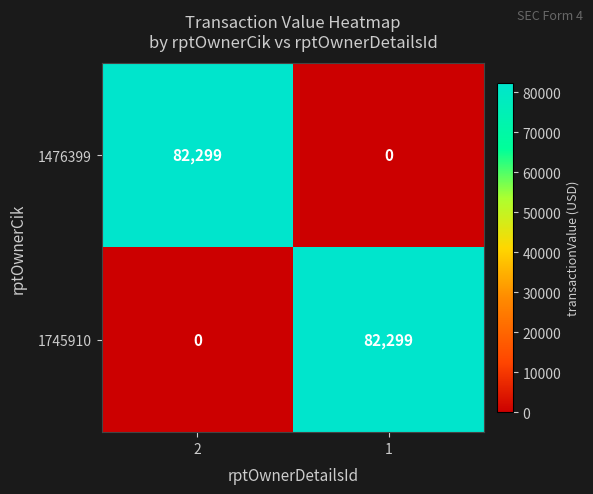

What is the difference between the 1745910 values at 2 and 1?

82299